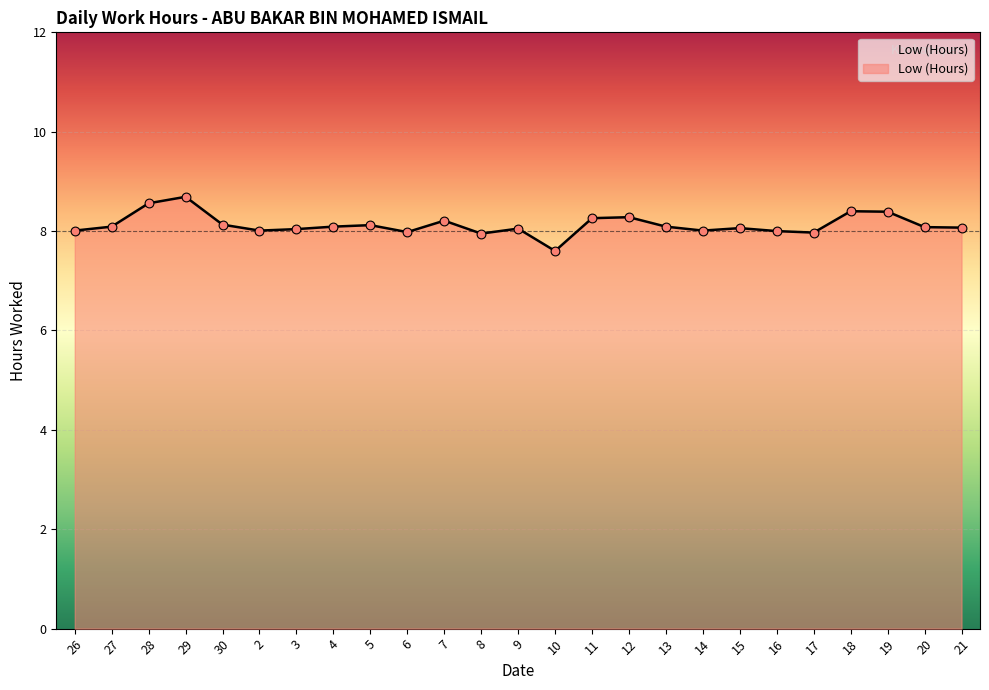

Between 12 and 29, which is larger?

29